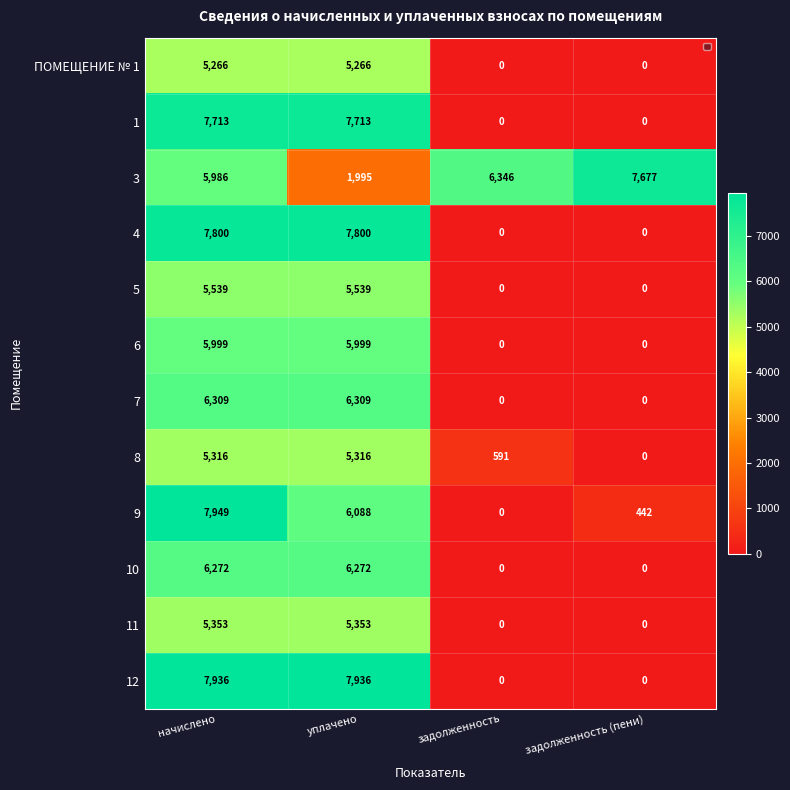

The value of 3 at задолженность is 11358.4. True or false?

False